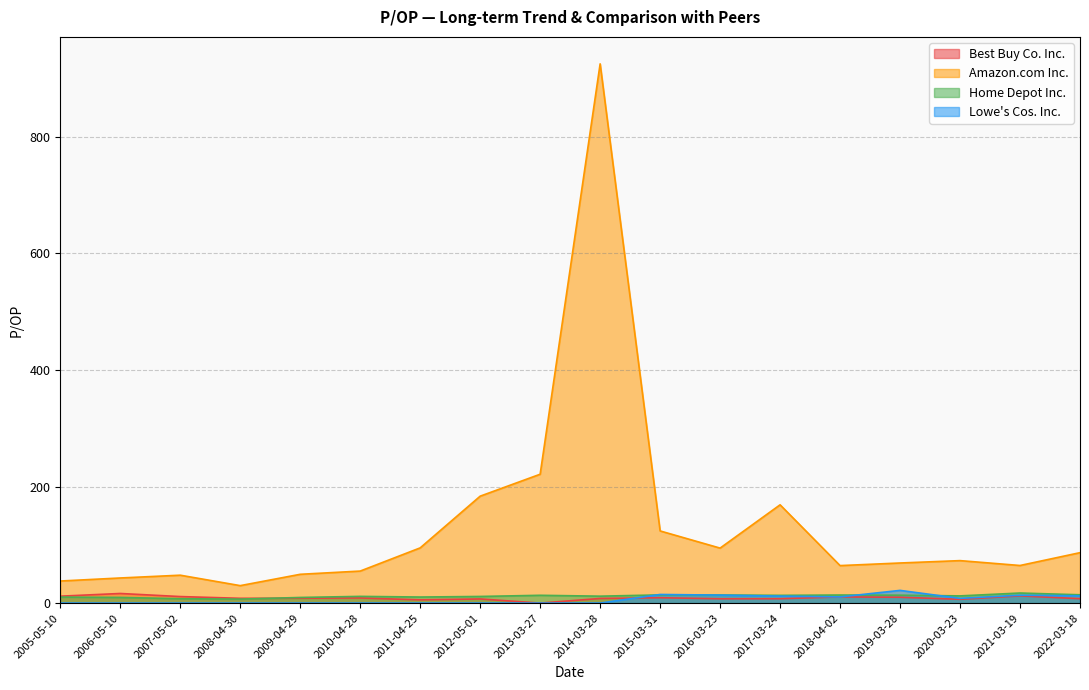

What is the spread (max minus min) of values at 2008-04-30?

29.9